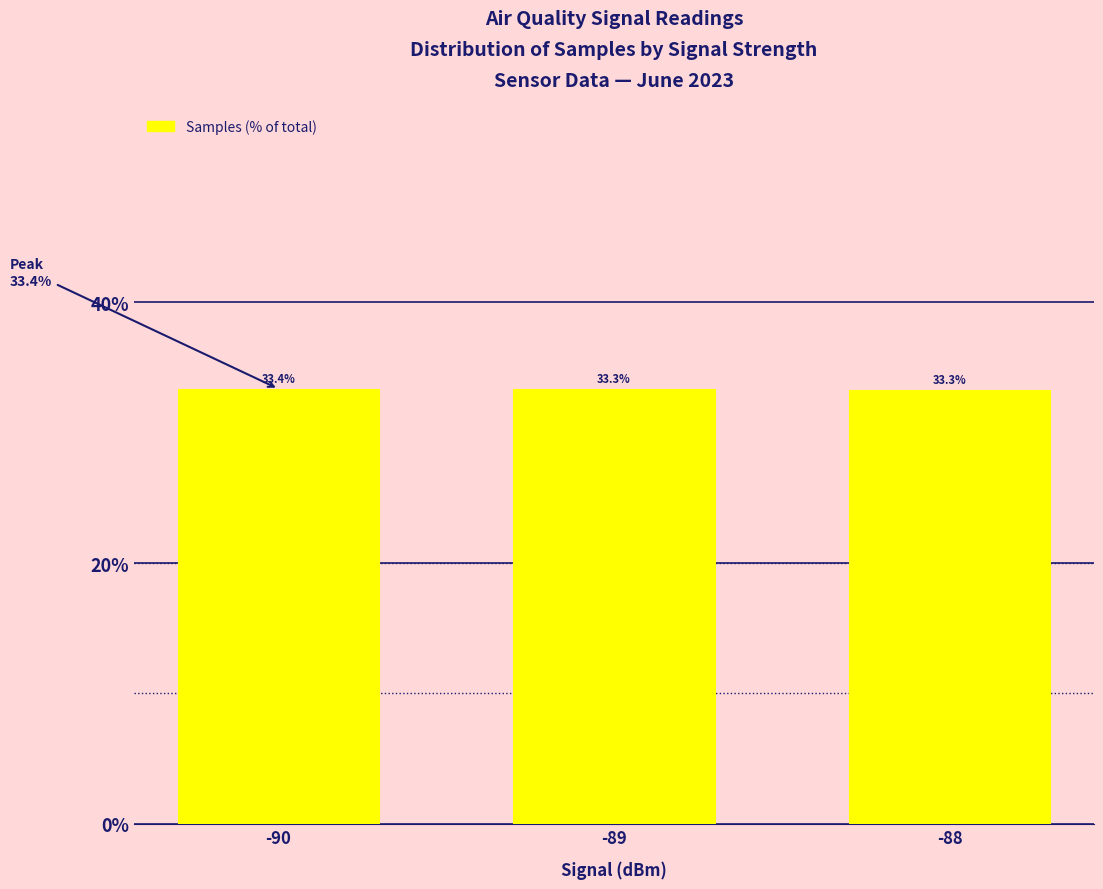

Reading left to right, what are all the values shown in this chart?

-90=33.4	-89=33.3	-88=33.3